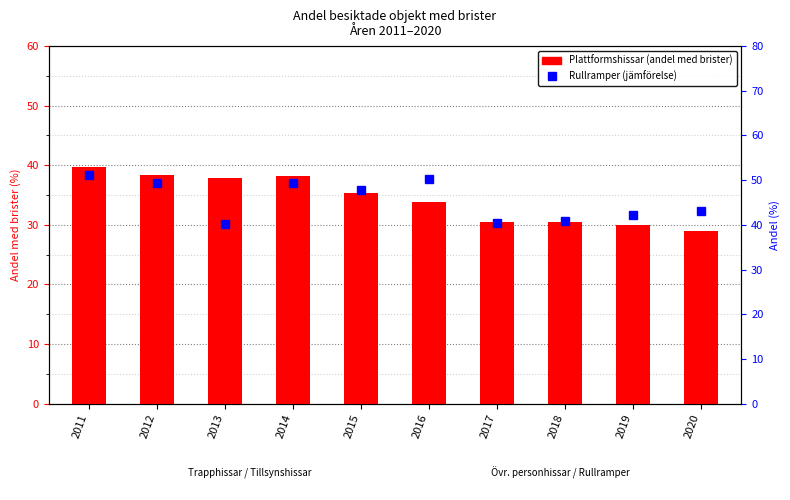

What is the difference between the maximum and minimum values in the Rullramper series?

10.9